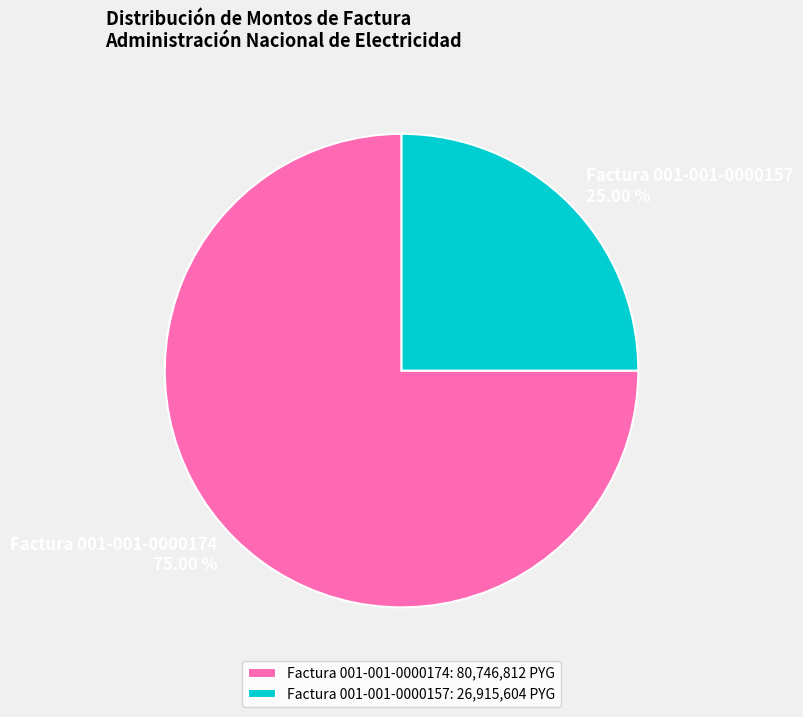

Combined, do Factura 001-001-0000174 and Factura 001-001-0000157 account for over 50%?

Yes